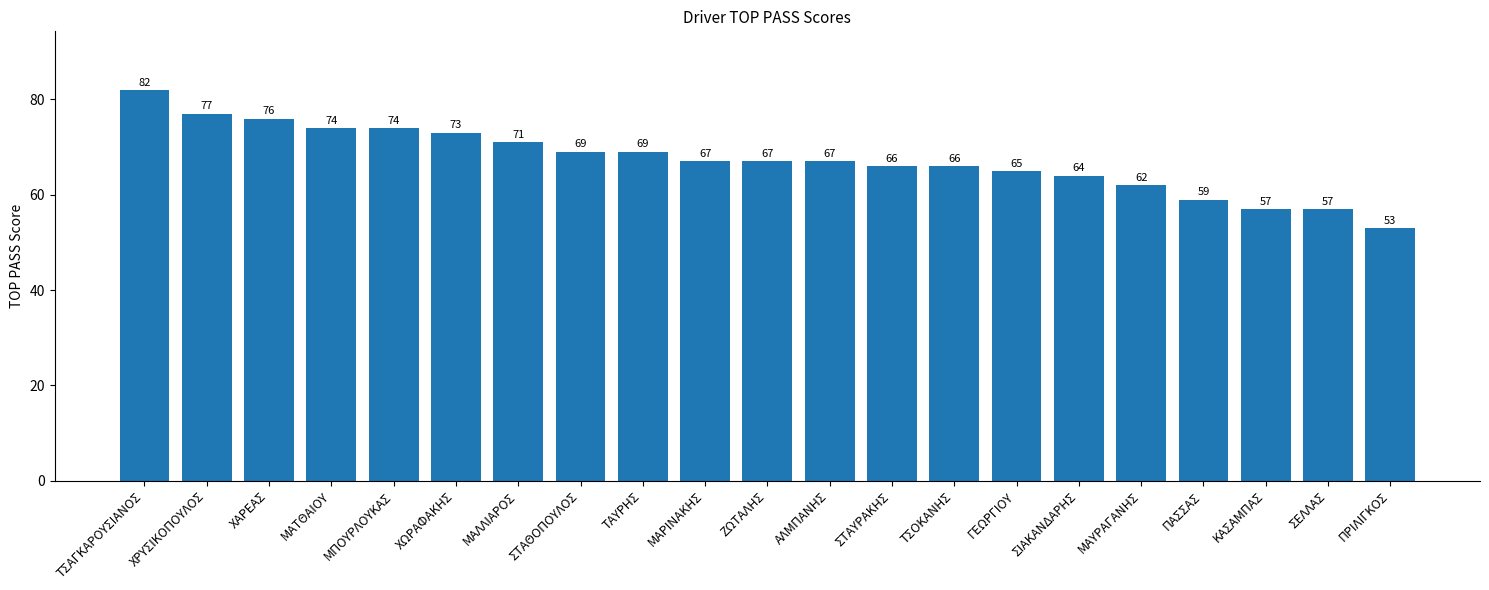

How many categories are shown in the chart?

21